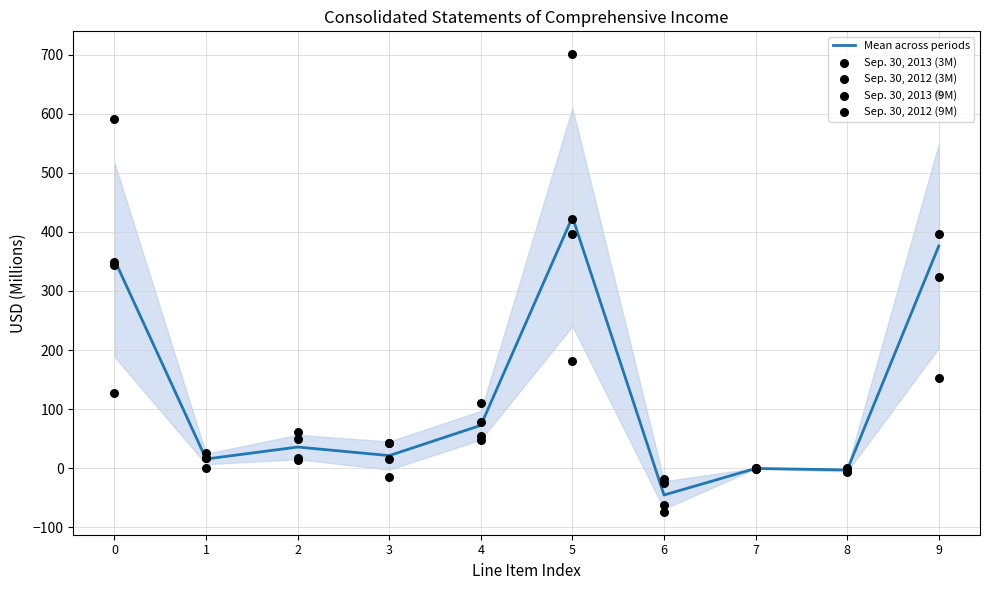

What are all the series names shown in the legend?

Mean across periods, Sep. 30, 2013 (3M), Sep. 30, 2012 (3M), Sep. 30, 2013 (9M), Sep. 30, 2012 (9M)